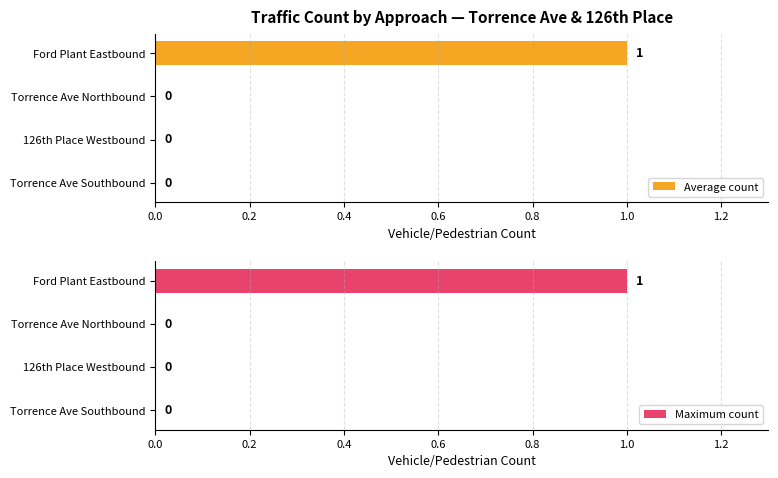

How many groups of bars are there?

4